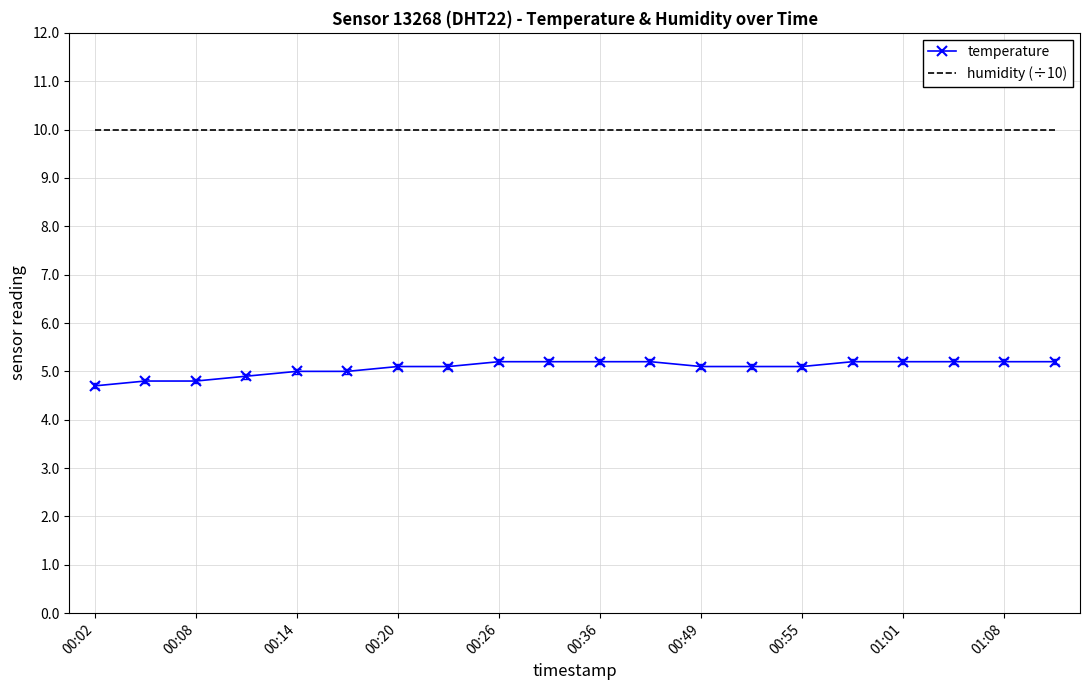

List the series in order of their overall mean, highest first.

humidity (÷10), temperature